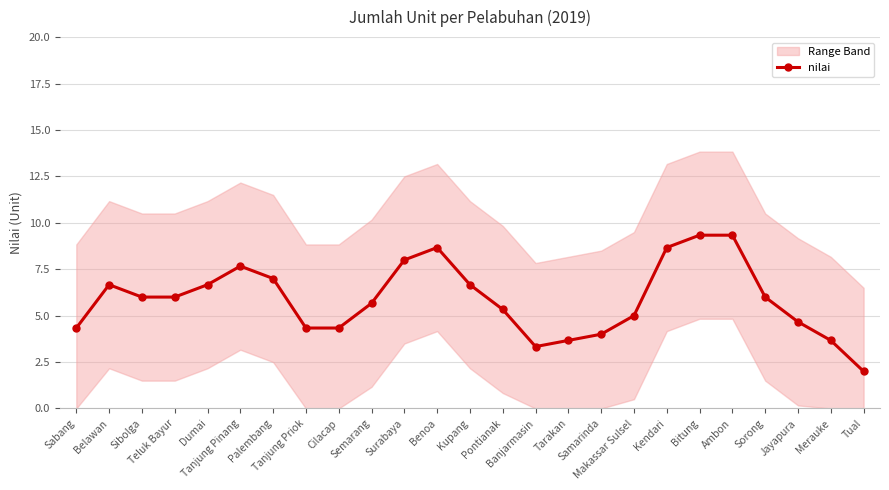

How many interior local valleys (lower than both neighbors) does the data have?

1